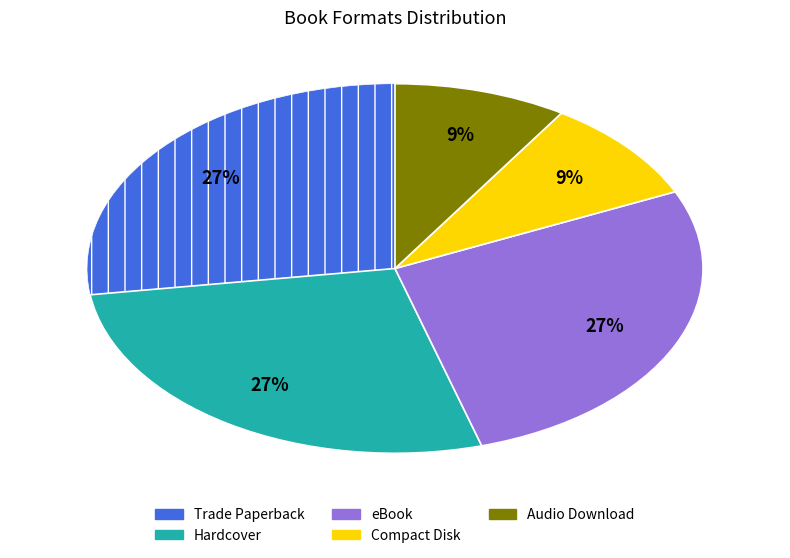

To the nearest percent, what portion does Trade Paperback represent?

27%